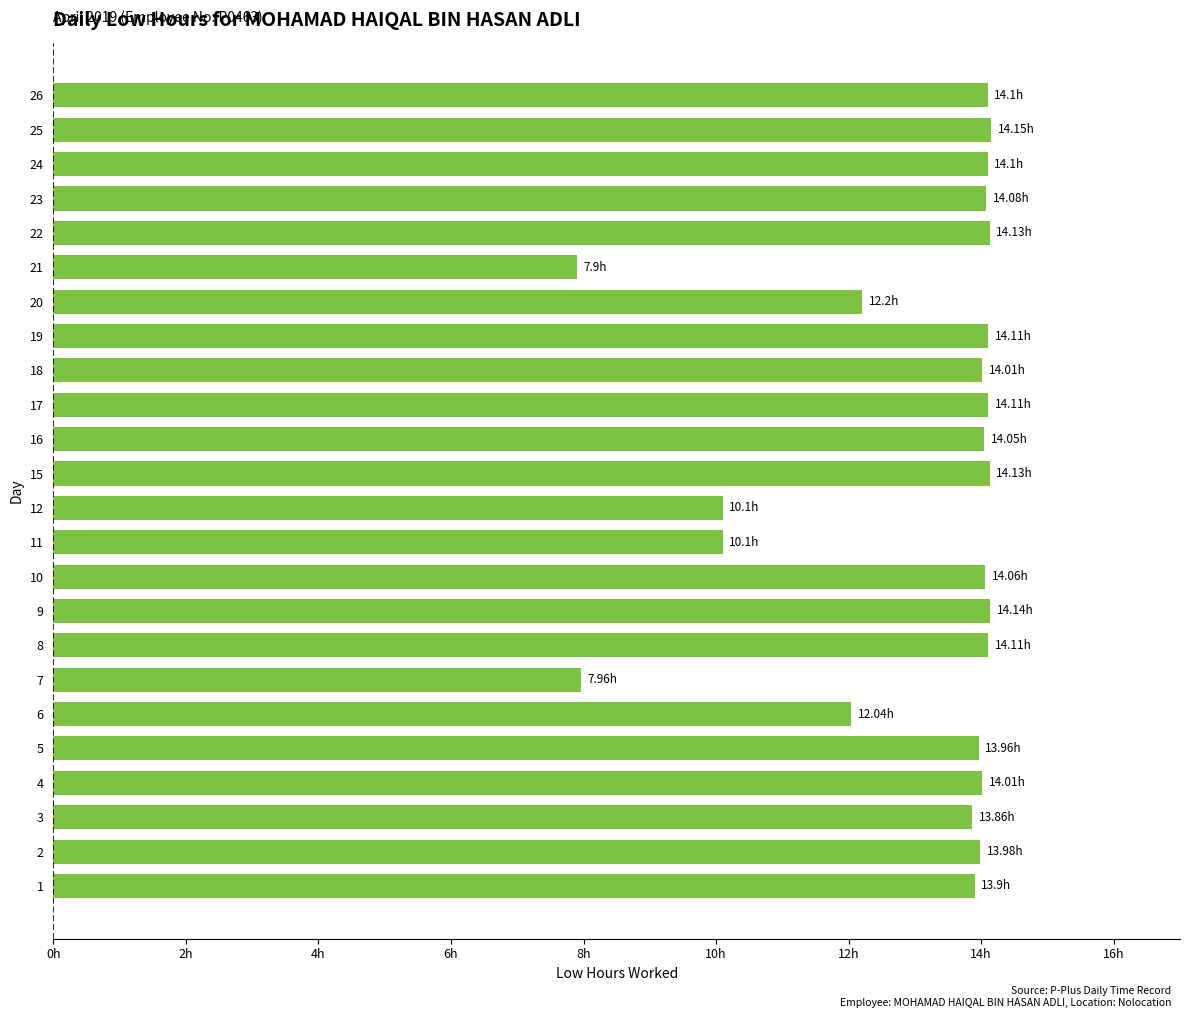

Is it true that the value at 9 is 14.1?

True